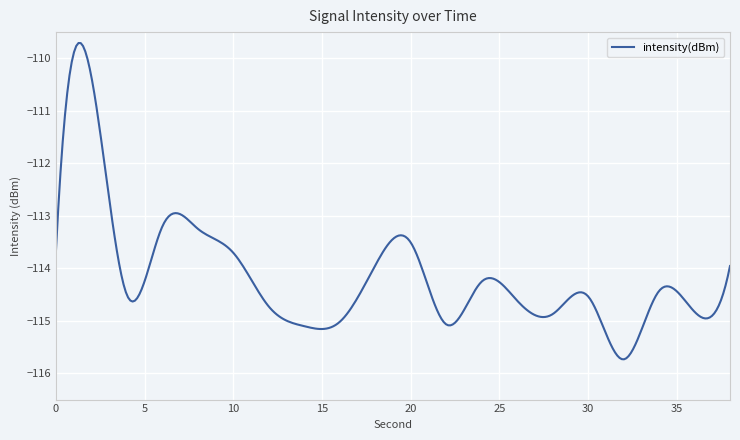

What is the difference between the maximum and minimum values?

6.0